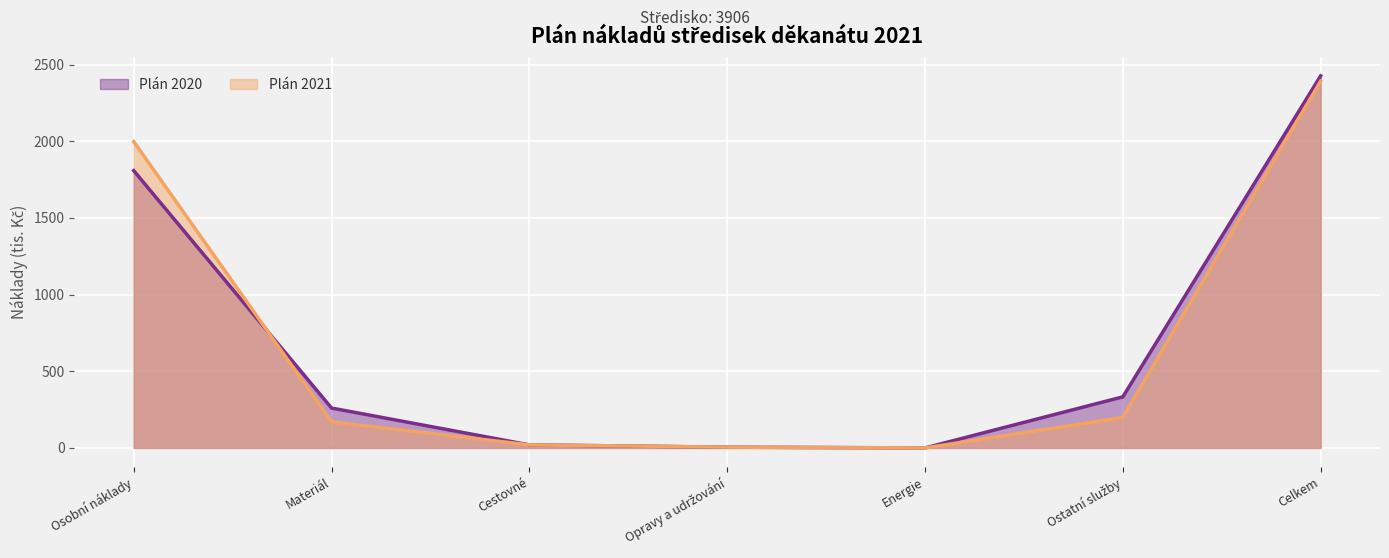

Which series has the widest spread of values?

Plán 2020